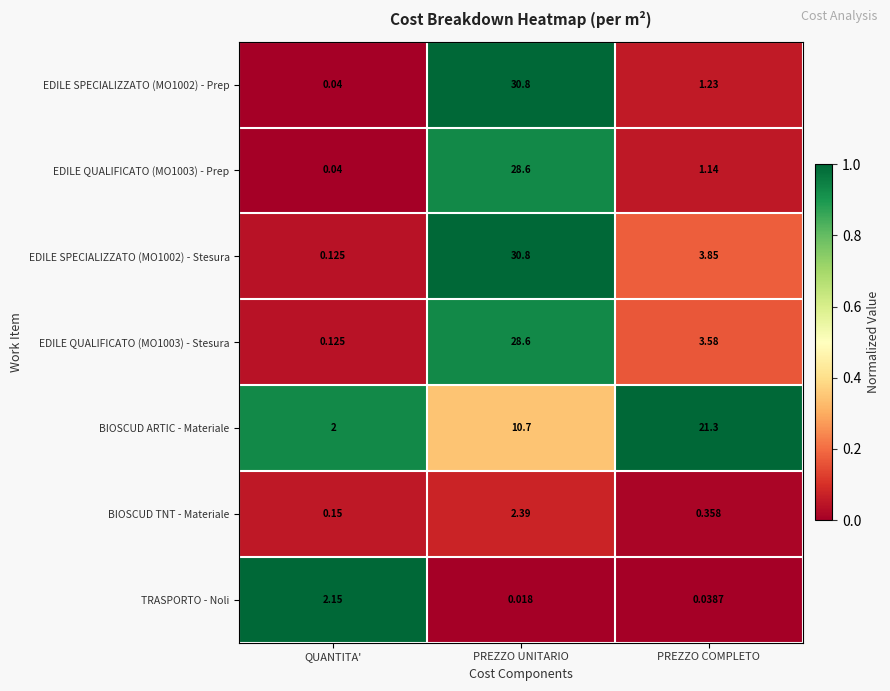

Which series changed the most between QUANTITA' and PREZZO COMPLETO?

BIOSCUD ARTIC - Materiale